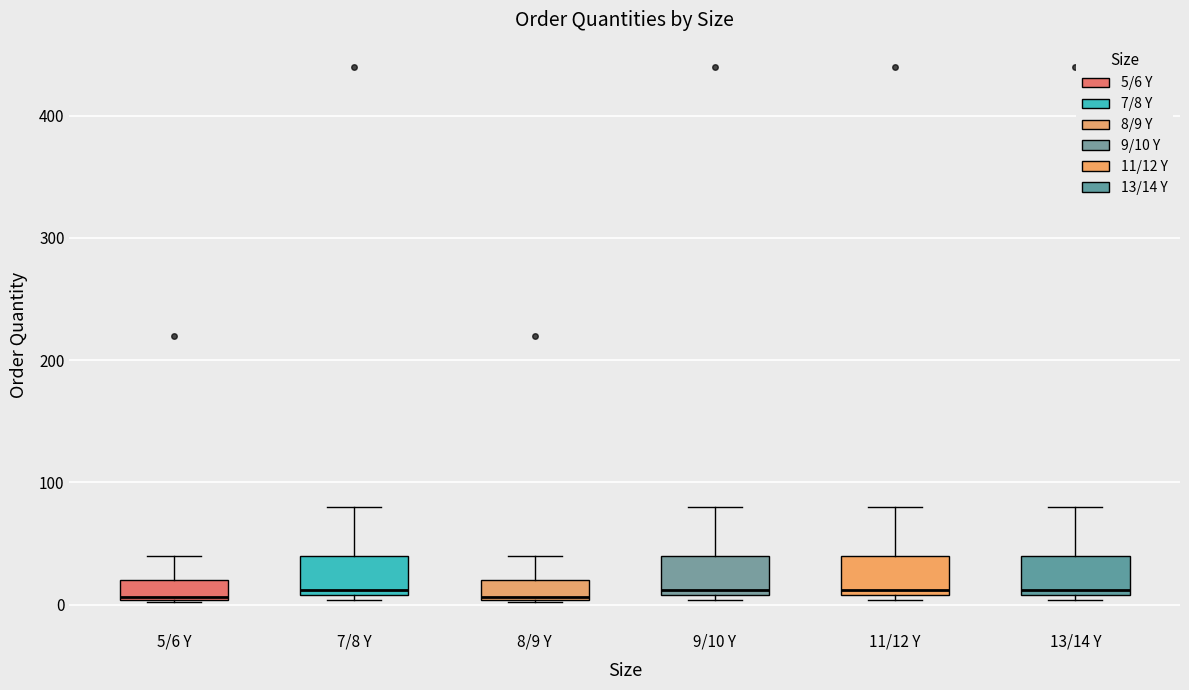

Reading left to right, transcribe this box plot: for each box, give where its median line is, the range the box spans, and where its two whiskers end, as read against the y-axis. The values are not printed on the chart, so give them approximately, as read against the axis.

5/6 Y: median 10, box 0 to 20, whiskers 0 to 40
7/8 Y: median 10 (just above the box's lower edge), box 10 to 40, whiskers 0 to 80
8/9 Y: median 10, box 0 to 20, whiskers 0 to 40
9/10 Y: median 10 (just above the box's lower edge), box 10 to 40, whiskers 0 to 80
11/12 Y: median 10 (just above the box's lower edge), box 10 to 40, whiskers 0 to 80
13/14 Y: median 10 (just above the box's lower edge), box 10 to 40, whiskers 0 to 80